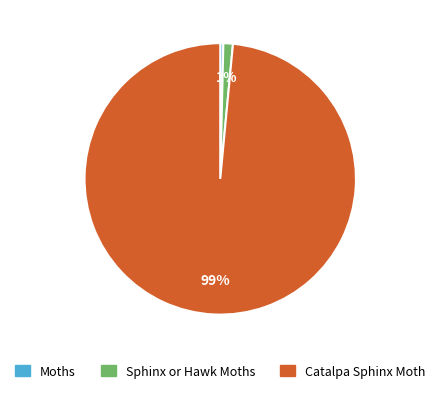

Which category accounts for the majority?

Catalpa Sphinx Moth